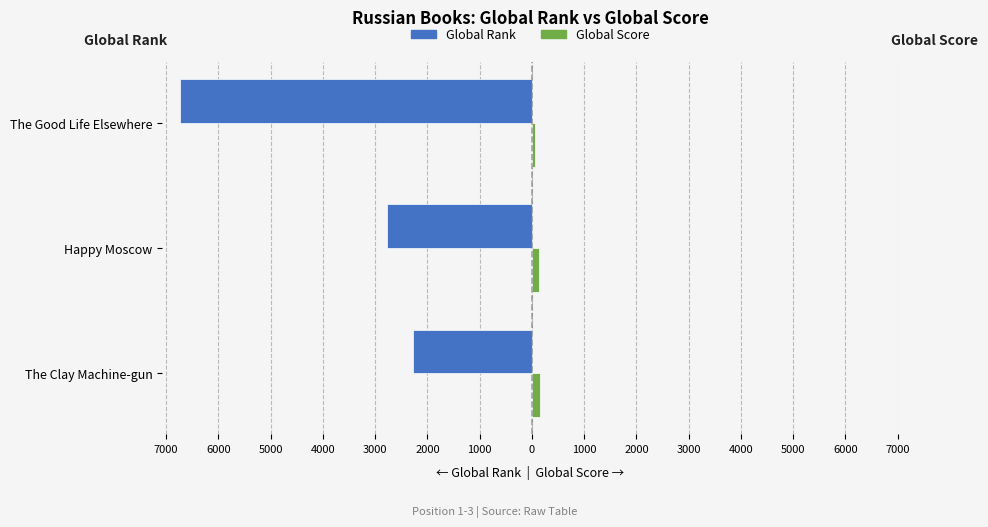

Which series has the largest range (max minus min)?

Global Rank